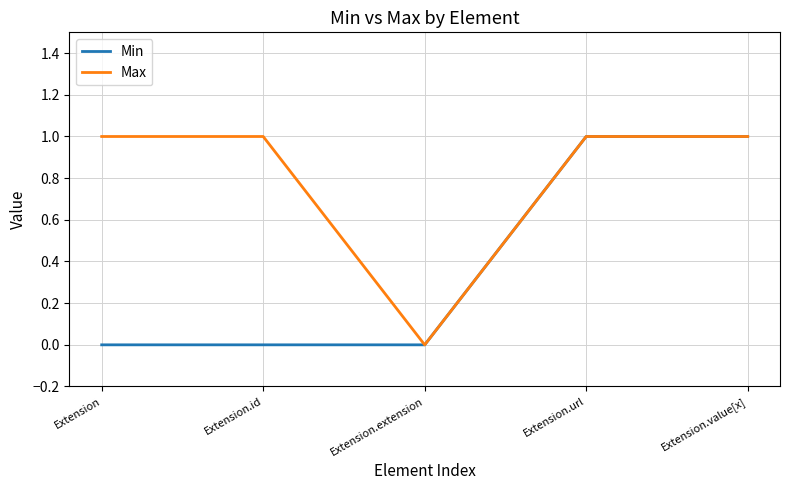

At which label is Max closest to 0?

Extension.extension